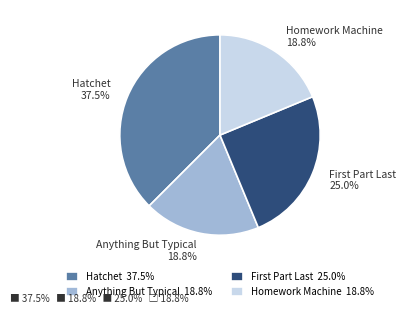

What is the largest slice in the pie chart?

Hatchet